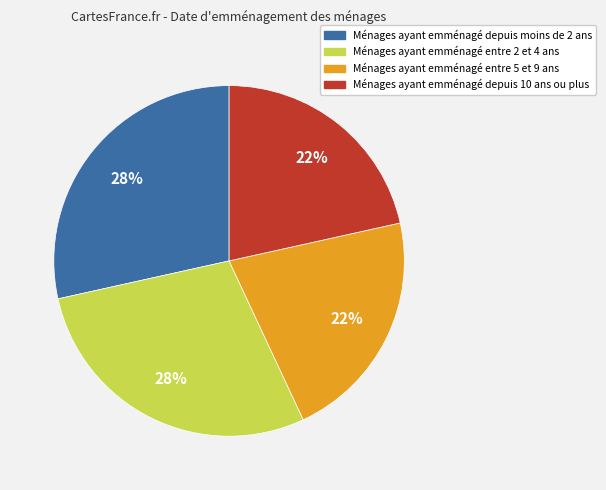

How many segments does this pie chart have?

4